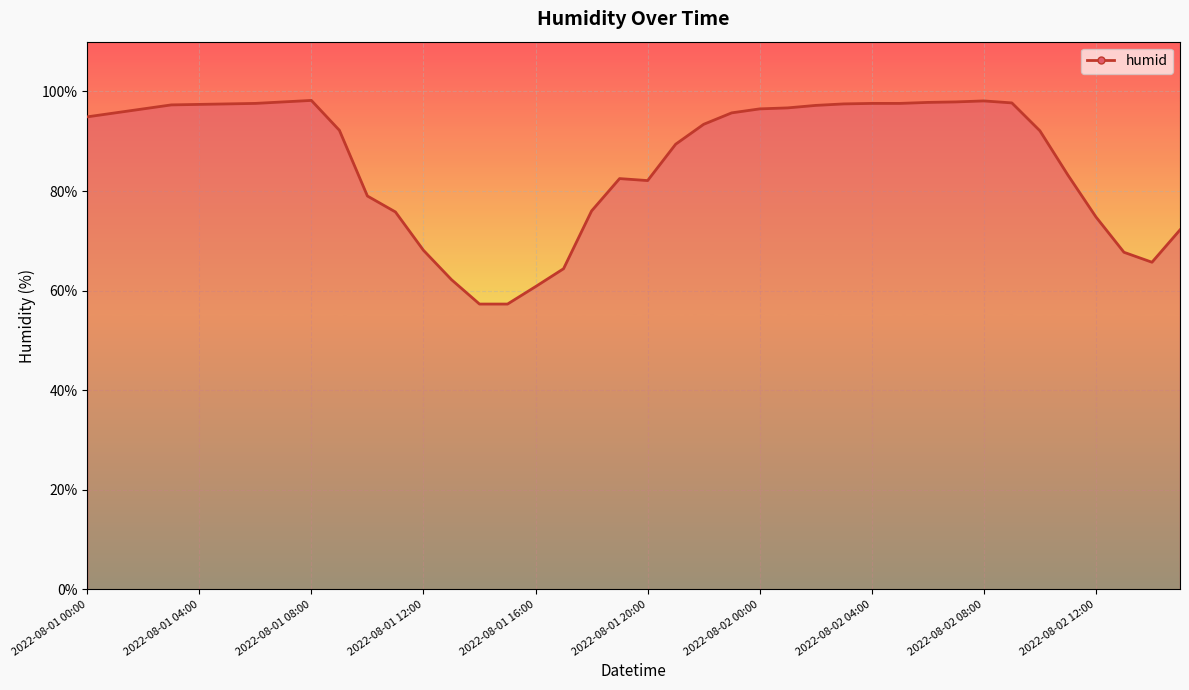

What is the difference between the maximum and minimum values?

40.9